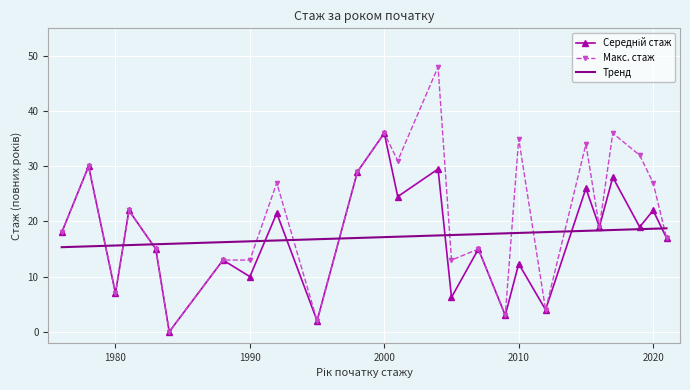

Is it true that Макс. стаж equals 7.0 at 1980?

True